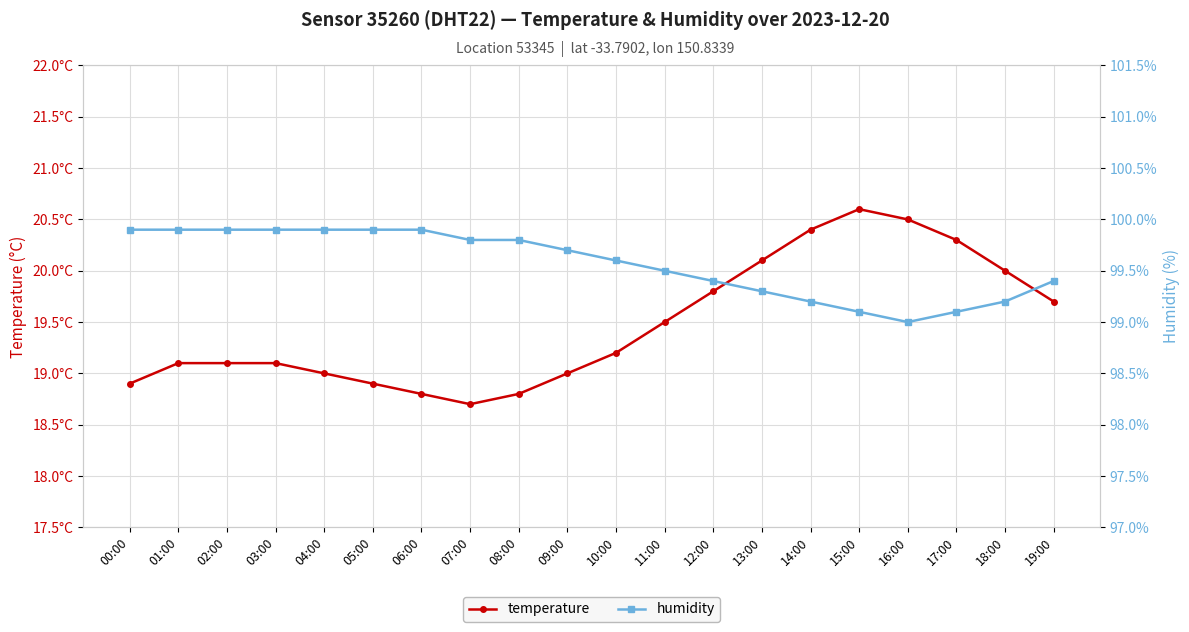

Is this an area chart (filled region under the line)?

No